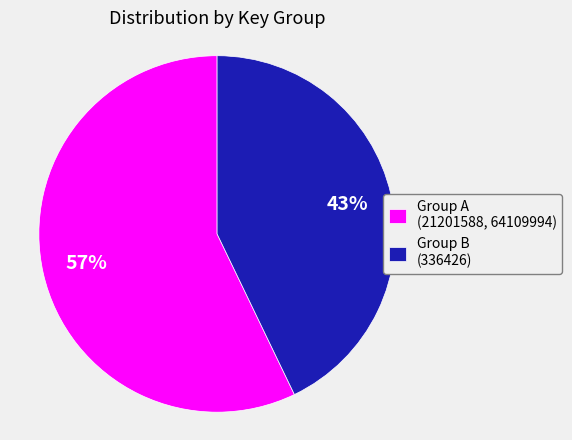

Does any single category account for the majority?

Yes